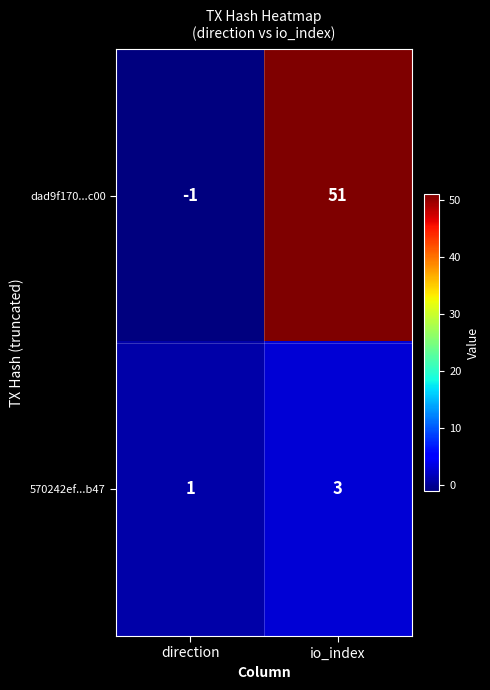

Reading left to right, extract all data points from this chart.

dad9f170...c00: direction=-1	io_index=51
570242ef...b47: direction=1	io_index=3